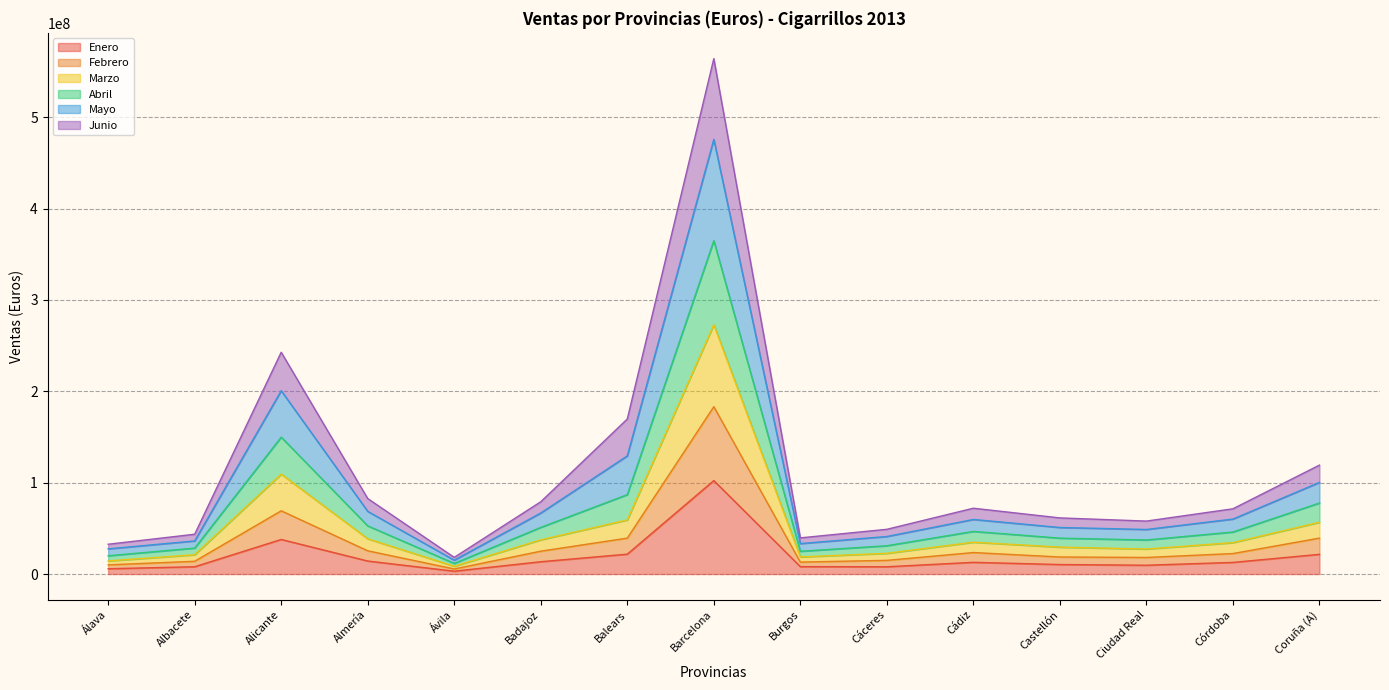

At which category is the sum across all series the highest?

Barcelona